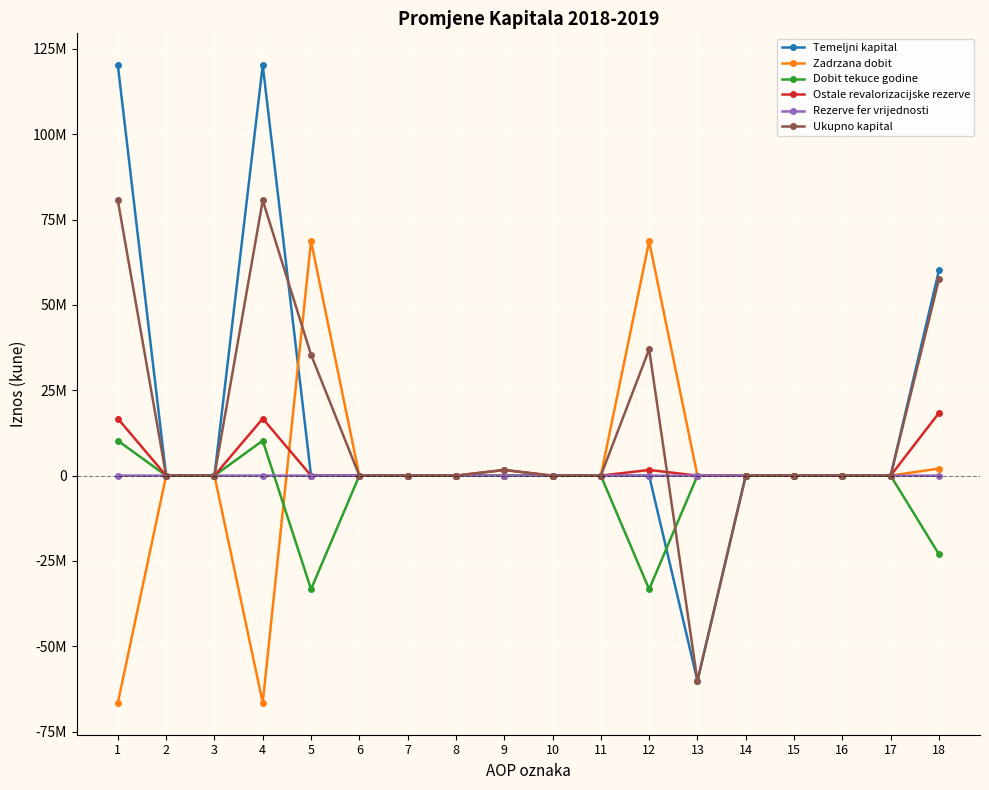

What are all the series names shown in the legend?

Temeljni kapital, Zadrzana dobit, Dobit tekuce godine, Ostale revalorizacijske rezerve, Rezerve fer vrijednosti, Ukupno kapital